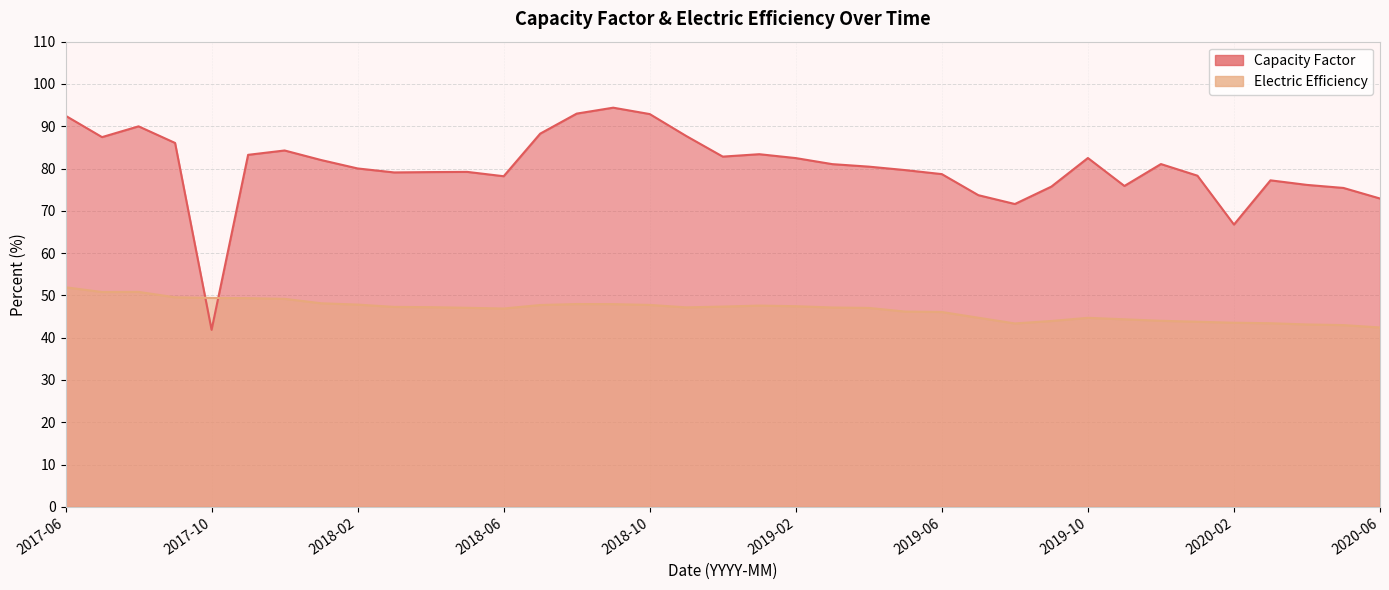

List the labels in order of Electric Efficiency value, smallest first.

2020-06, 2020-05, 2020-04, 2019-08, 2020-03, 2020-02, 2020-01, 2019-09, 2019-12, 2019-11, 2019-10, 2019-07, 2019-06, 2019-05, 2018-06, 2019-04, 2018-05, 2019-03, 2018-11, 2018-04, 2018-03, 2018-12, 2019-02, 2019-01, 2018-07, 2018-10, 2018-02, 2018-09, 2018-08, 2018-01, 2017-12, 2017-11, 2017-10, 2017-09, 2017-07, 2017-08, 2017-06